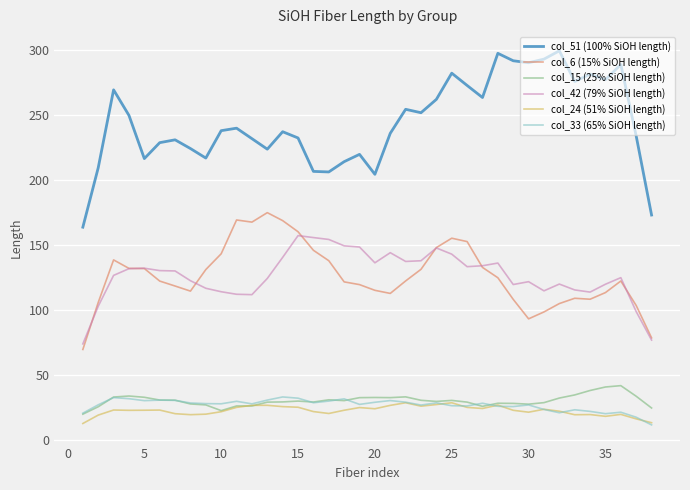

What is the maximum value shown in the chart?

299.2